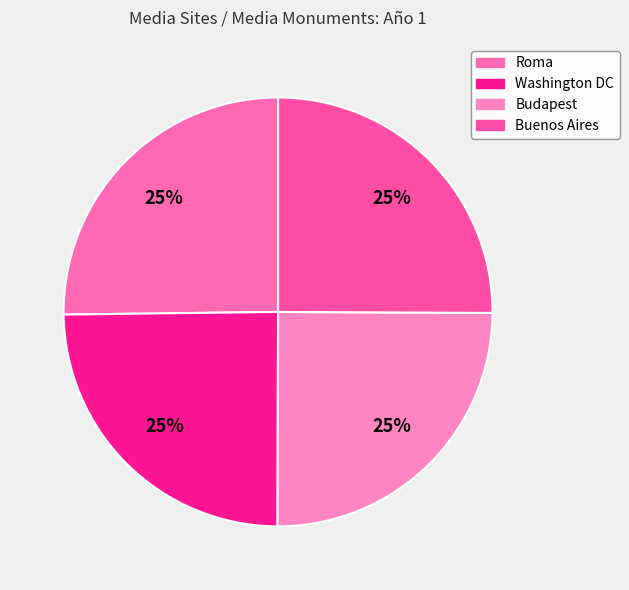

Which slice is the smallest?

Media Sites / Media Monuments: Washington DC